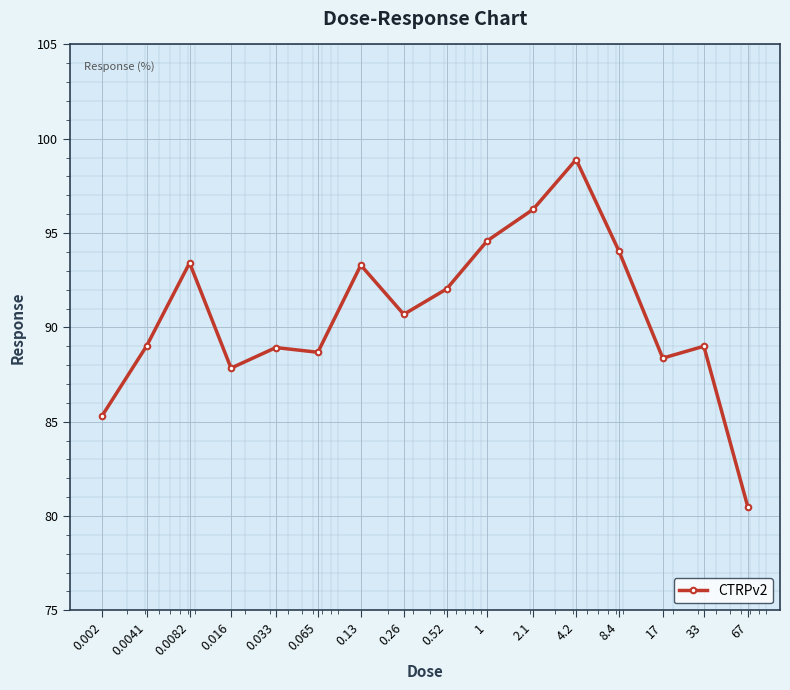

What is the value of the 8th point from the left?

90.7